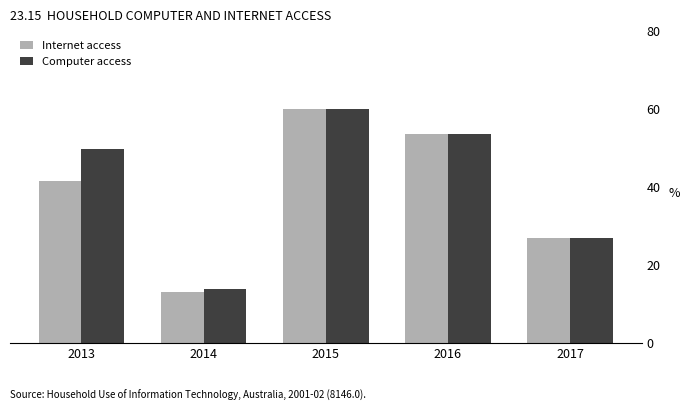

Does the chart contain any negative values?

No